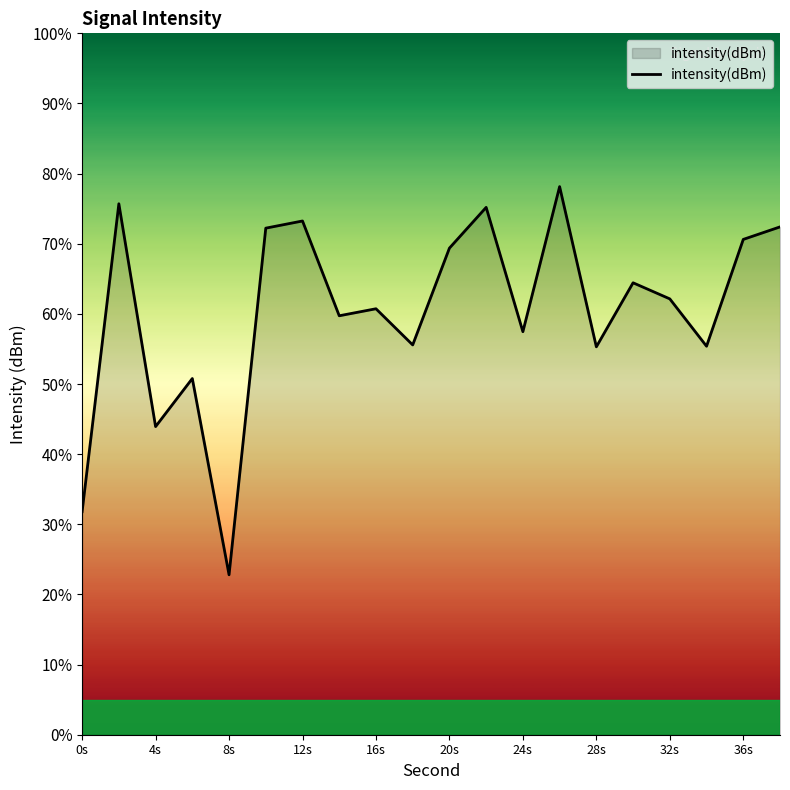

How many distinct data groups are displayed?

1